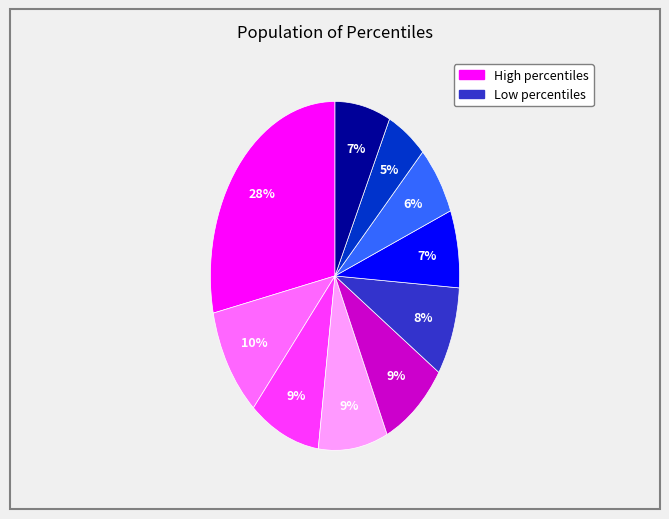

Is there any slice that represents more than half of the pie?

No